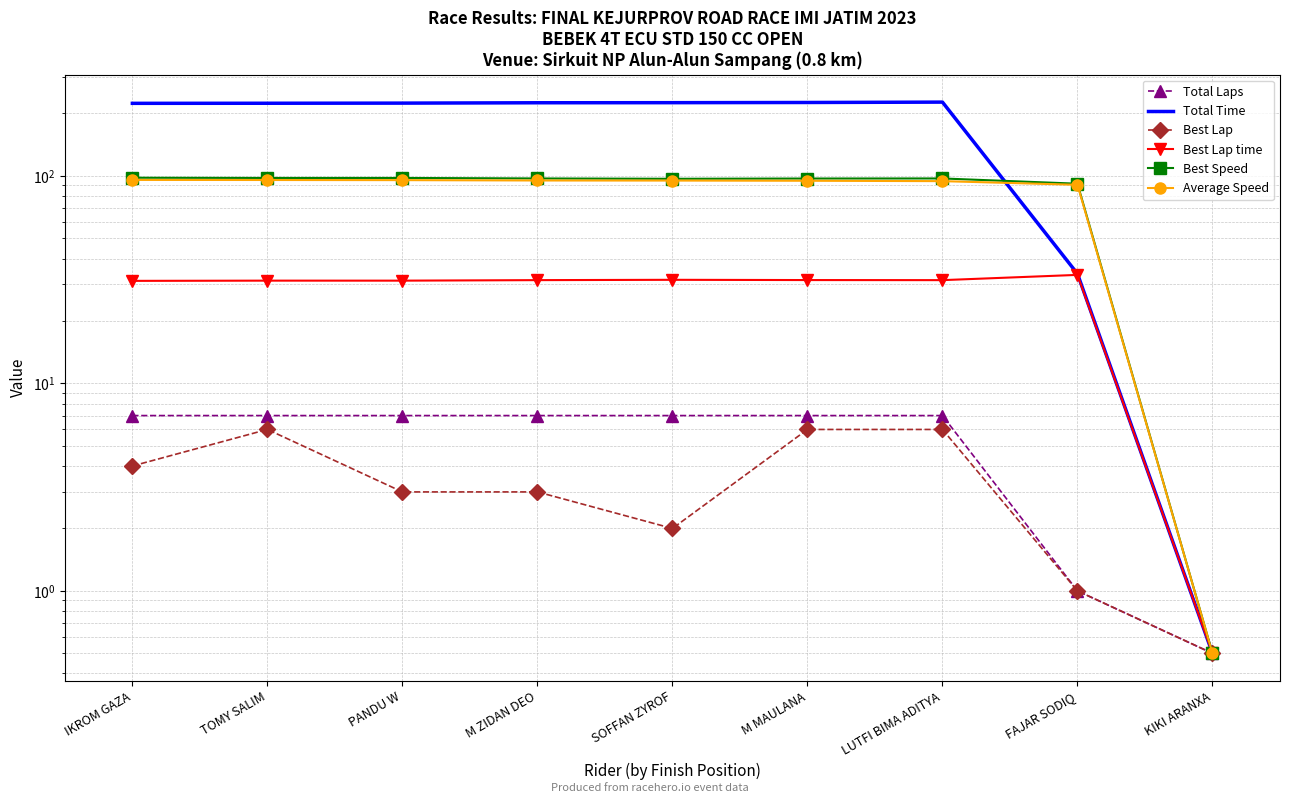

Reading right to left, what are all the values shown in this chart?

Total Laps: KIKI ARANXA=0.5	FAJAR SODIQ=1.0	LUTFI BIMA ADITYA=7.0	M MAULANA=7.0	SOFFAN ZYROF=7.0	M ZIDAN DEO=7.0	PANDU W=7.0	TOMY SALIM=7.0	IKROM GAZA=7.0
Total Time: KIKI ARANXA=0.5	FAJAR SODIQ=33.8	LUTFI BIMA ADITYA=226.9	M MAULANA=226.0	SOFFAN ZYROF=225.5	M ZIDAN DEO=225.3	PANDU W=224.4	TOMY SALIM=224.1	IKROM GAZA=223.8
Best Lap: KIKI ARANXA=0.5	FAJAR SODIQ=1.0	LUTFI BIMA ADITYA=6.0	M MAULANA=6.0	SOFFAN ZYROF=2.0	M ZIDAN DEO=3.0	PANDU W=3.0	TOMY SALIM=6.0	IKROM GAZA=4.0
Best Lap time: KIKI ARANXA=0.5	FAJAR SODIQ=33.4	LUTFI BIMA ADITYA=31.5	M MAULANA=31.5	SOFFAN ZYROF=31.6	M ZIDAN DEO=31.5	PANDU W=31.3	TOMY SALIM=31.3	IKROM GAZA=31.2
Best Speed: KIKI ARANXA=0.5	FAJAR SODIQ=91.7	LUTFI BIMA ADITYA=97.3	M MAULANA=97.2	SOFFAN ZYROF=96.9	M ZIDAN DEO=97.2	PANDU W=97.8	TOMY SALIM=97.8	IKROM GAZA=98.0
Average Speed: KIKI ARANXA=0.5	FAJAR SODIQ=90.6	LUTFI BIMA ADITYA=94.4	M MAULANA=94.8	SOFFAN ZYROF=95.0	M ZIDAN DEO=95.1	PANDU W=95.5	TOMY SALIM=95.6	IKROM GAZA=95.7